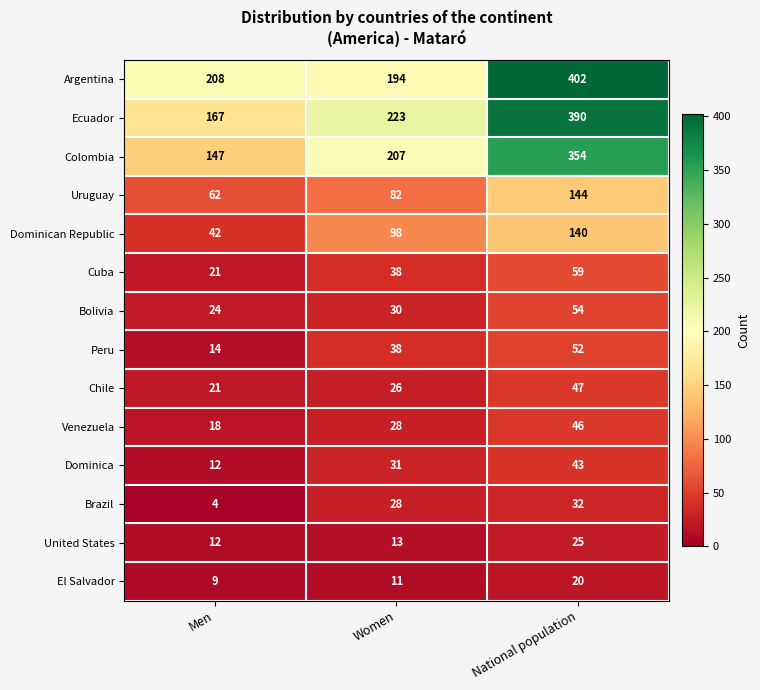

Is it true that Colombia equals 265 at Men?

False